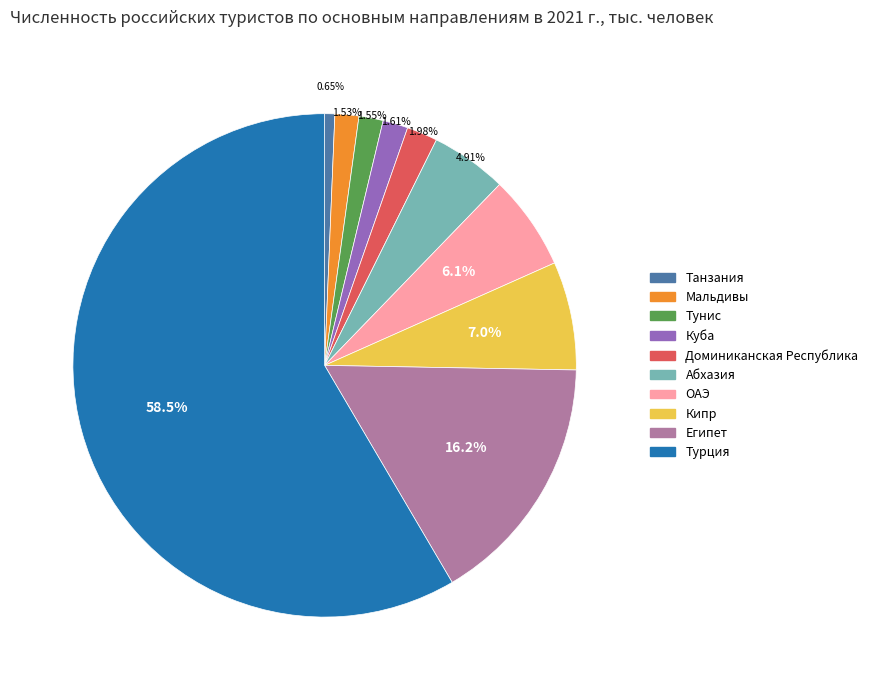

True or false: ОАЭ accounts for 6% of the total.

True